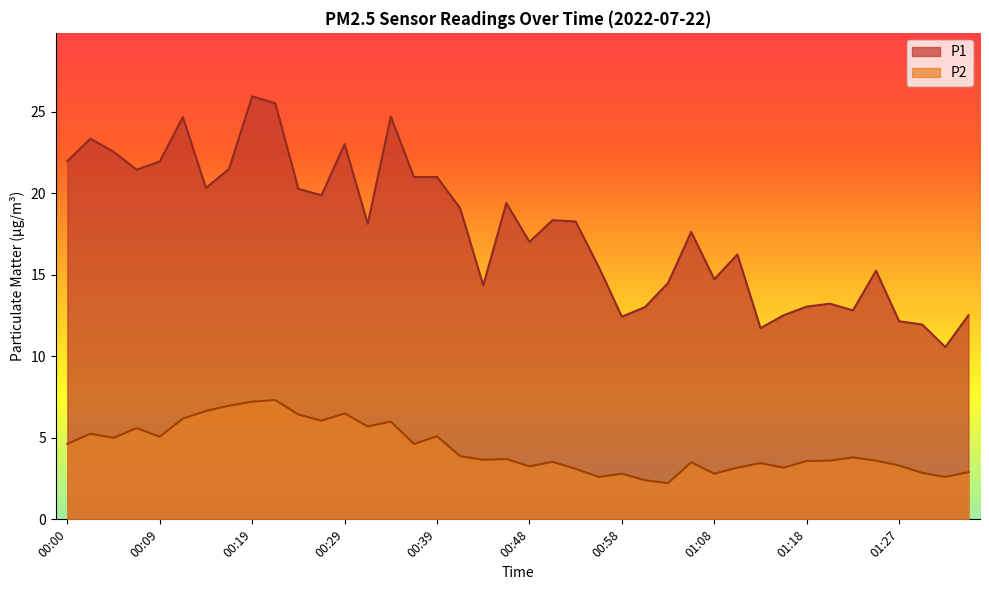

What is the average value of the P2 series?

4.3